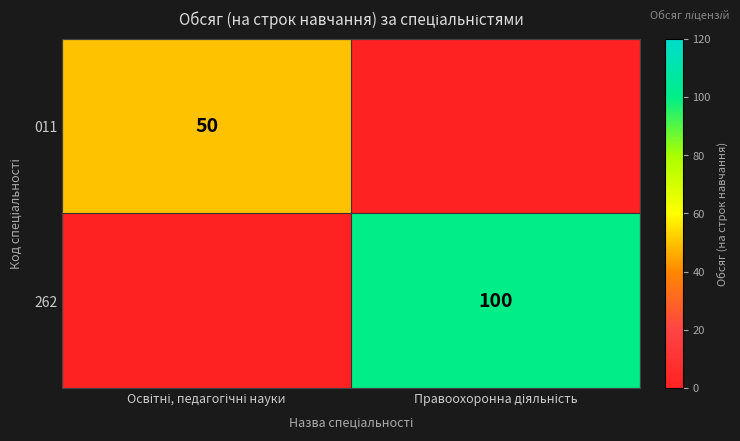

At how many categories does at least one series exceed 75?

1